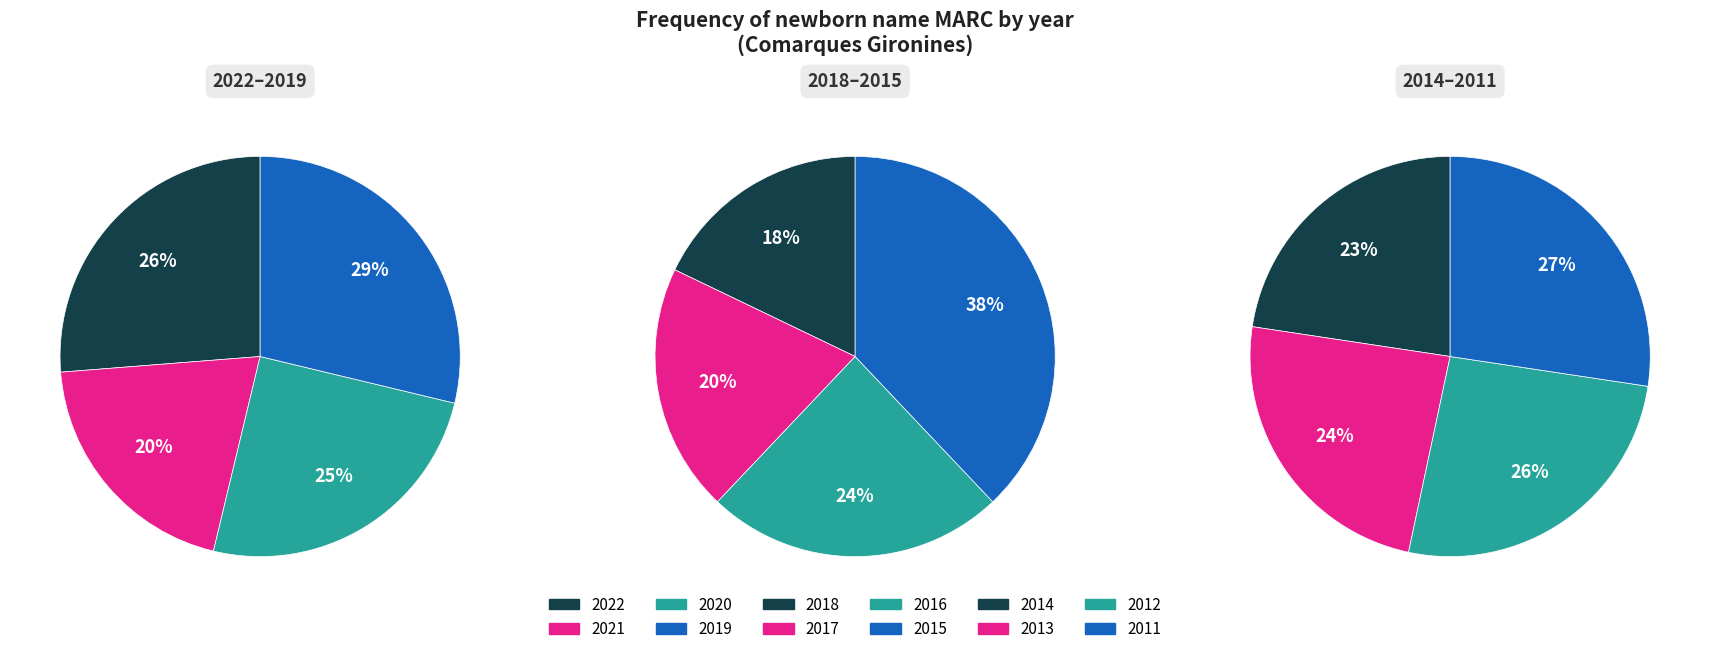

What percentage do 2017 and 2015 together represent?

20.6%